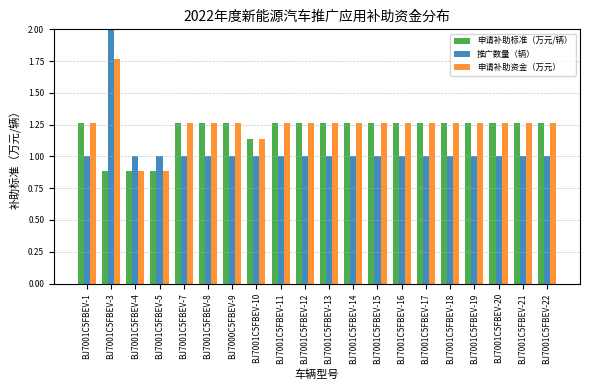

At which category is the sum across all series the highest?

BJ7001C5FBEV-3